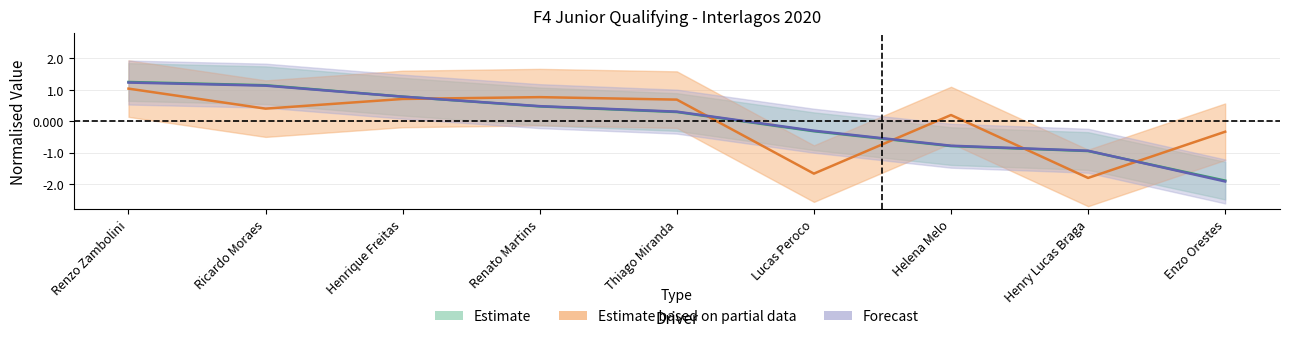

What is the label of the 7th point from the left?

Helena Melo